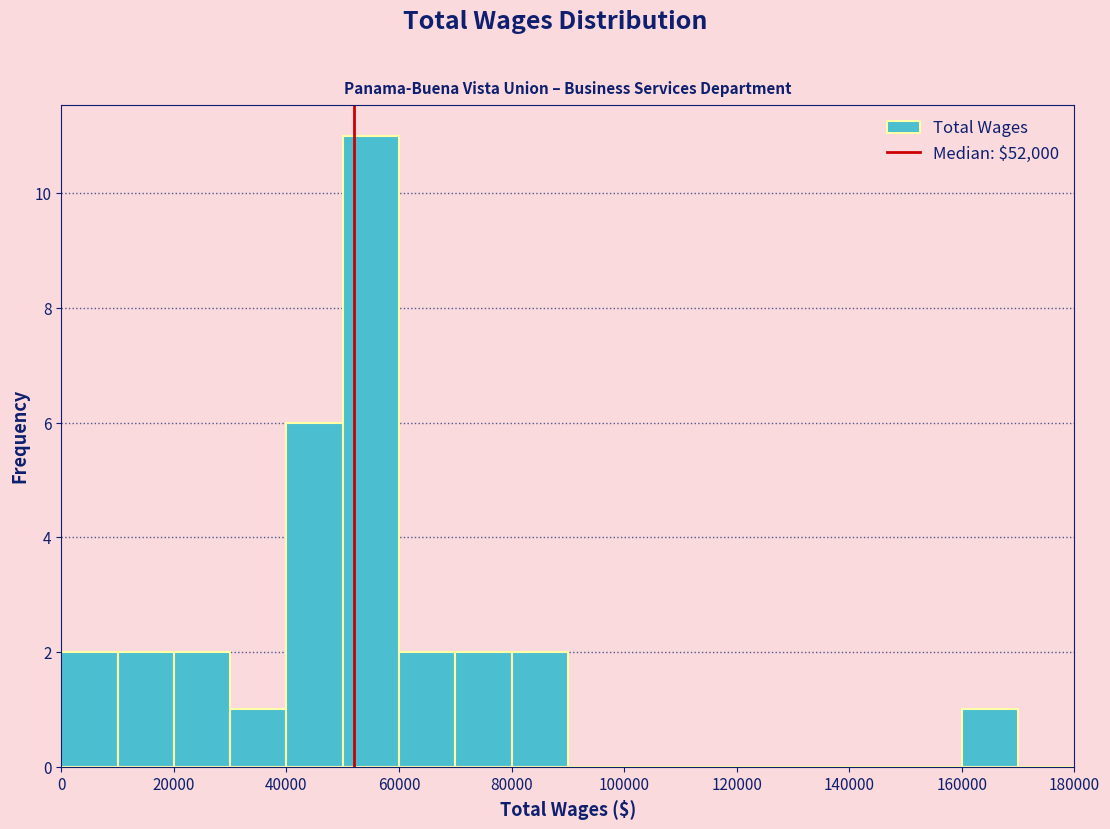

Which range on the x-axis has the tallest bar?

50000 to 60000